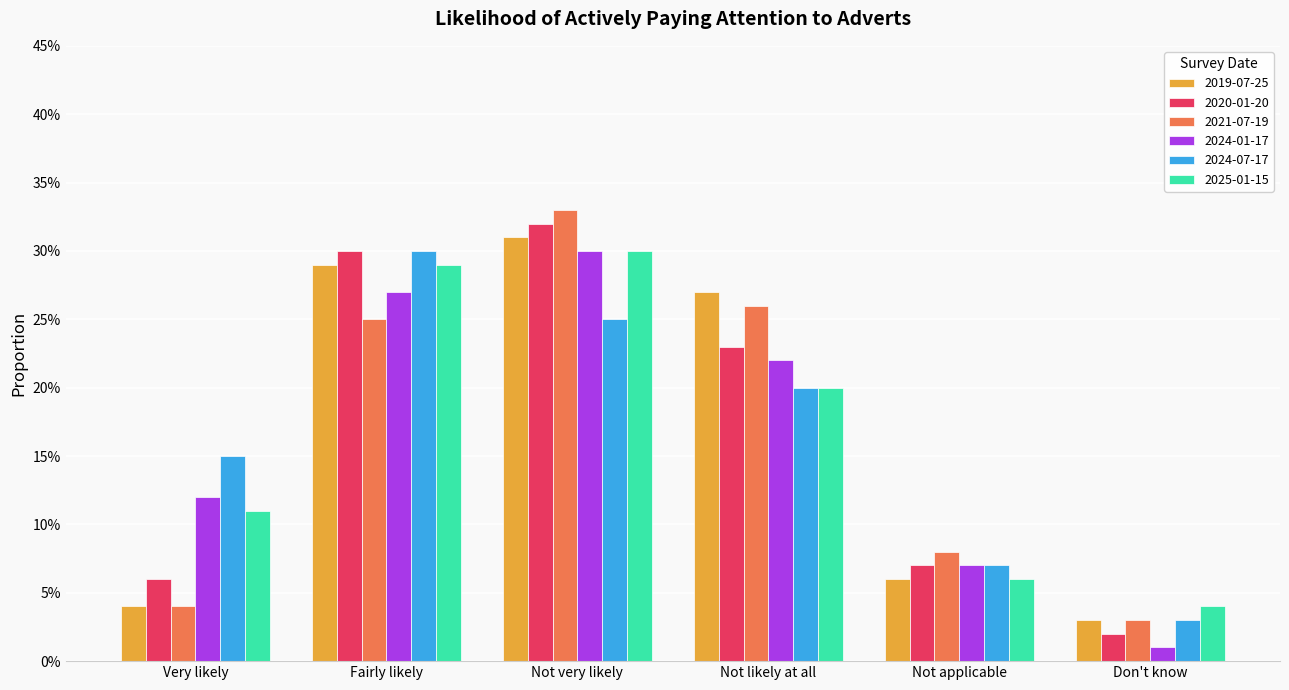

What are all the series names shown in the legend?

2019-07-25, 2020-01-20, 2021-07-19, 2024-01-17, 2024-07-17, 2025-01-15